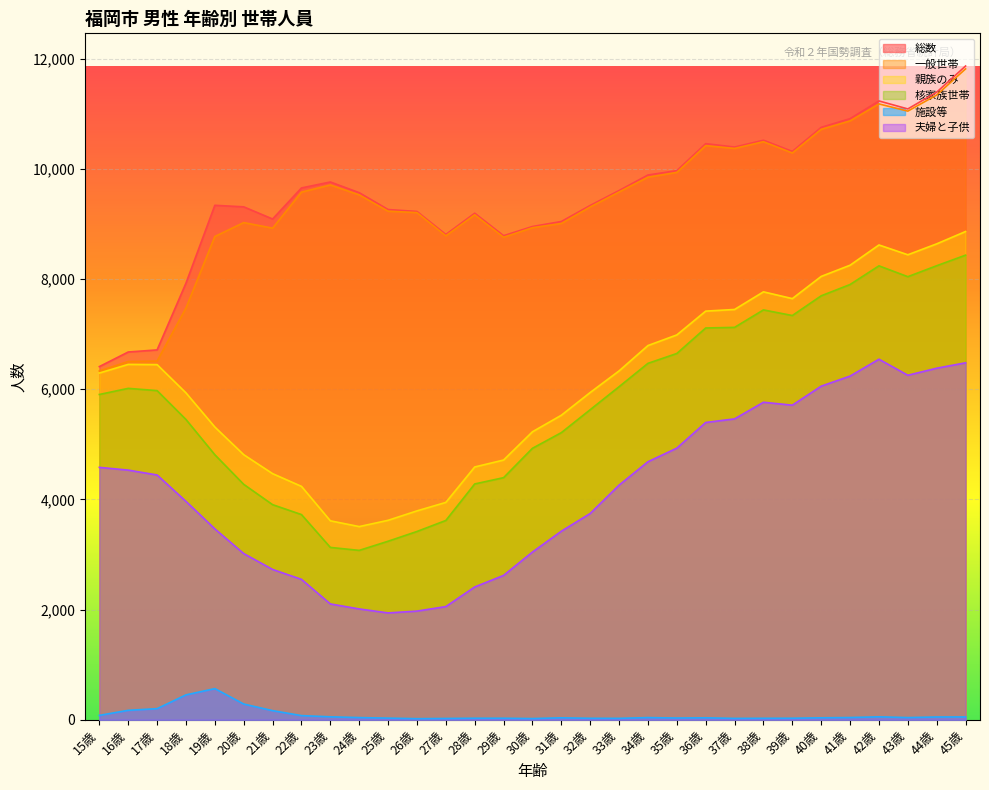

At which category is the sum across all series the highest?

45歳